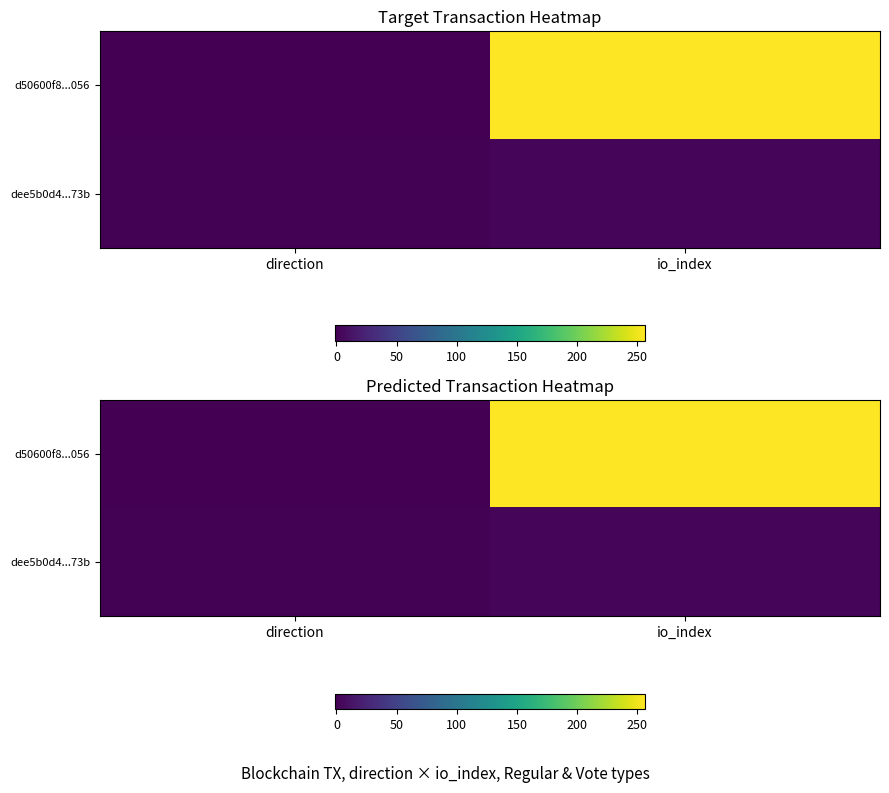

Is it true that dee5b0d4...73b equals 5 at io_index?

False